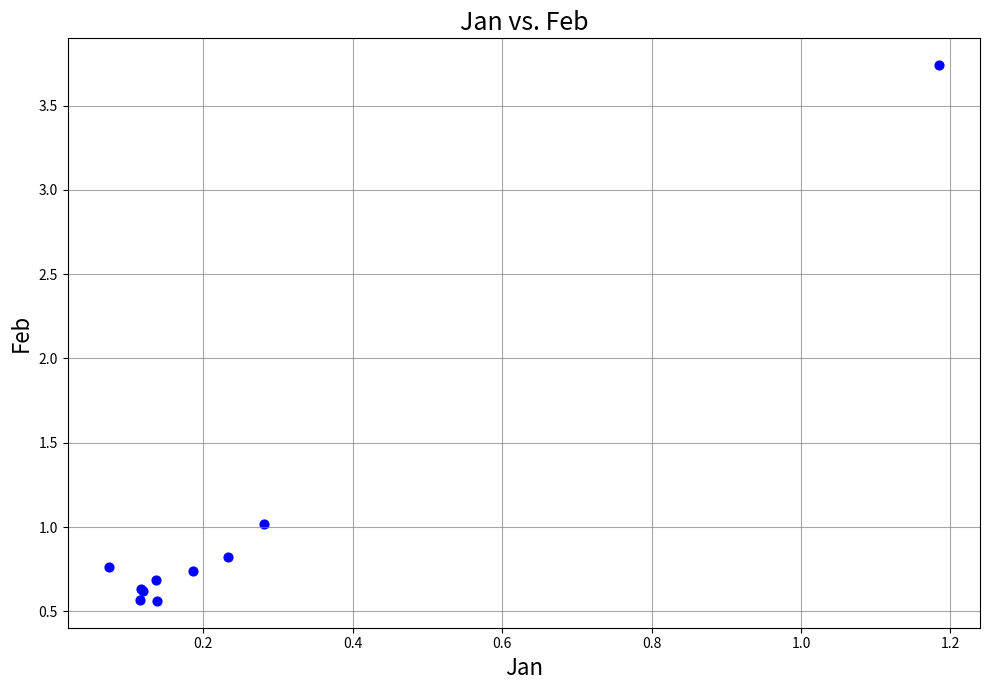

What Y value in the scatter plot is closest to 2?

1.0